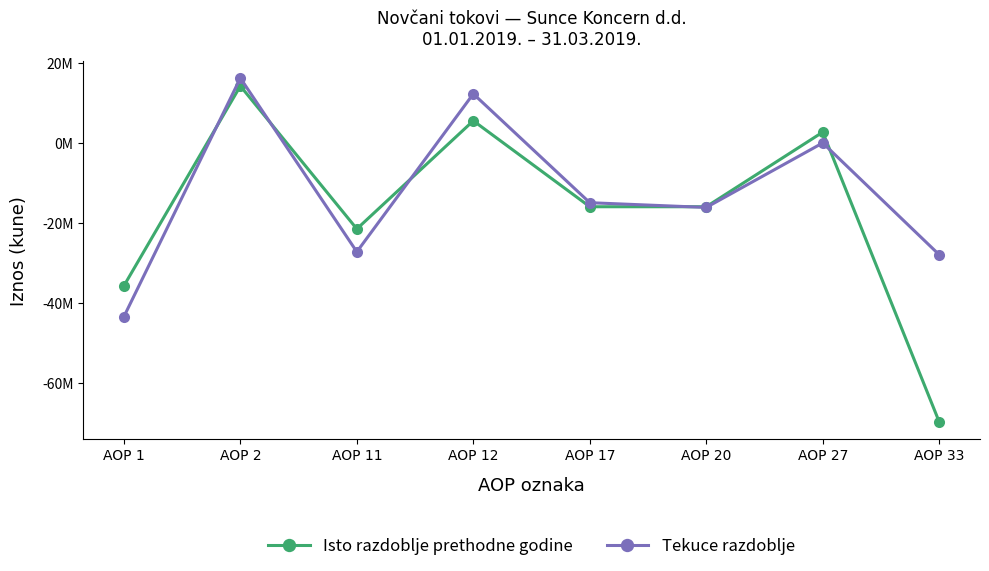

At which category does Tekuce razdoblje reach its first local valley?

AOP 11